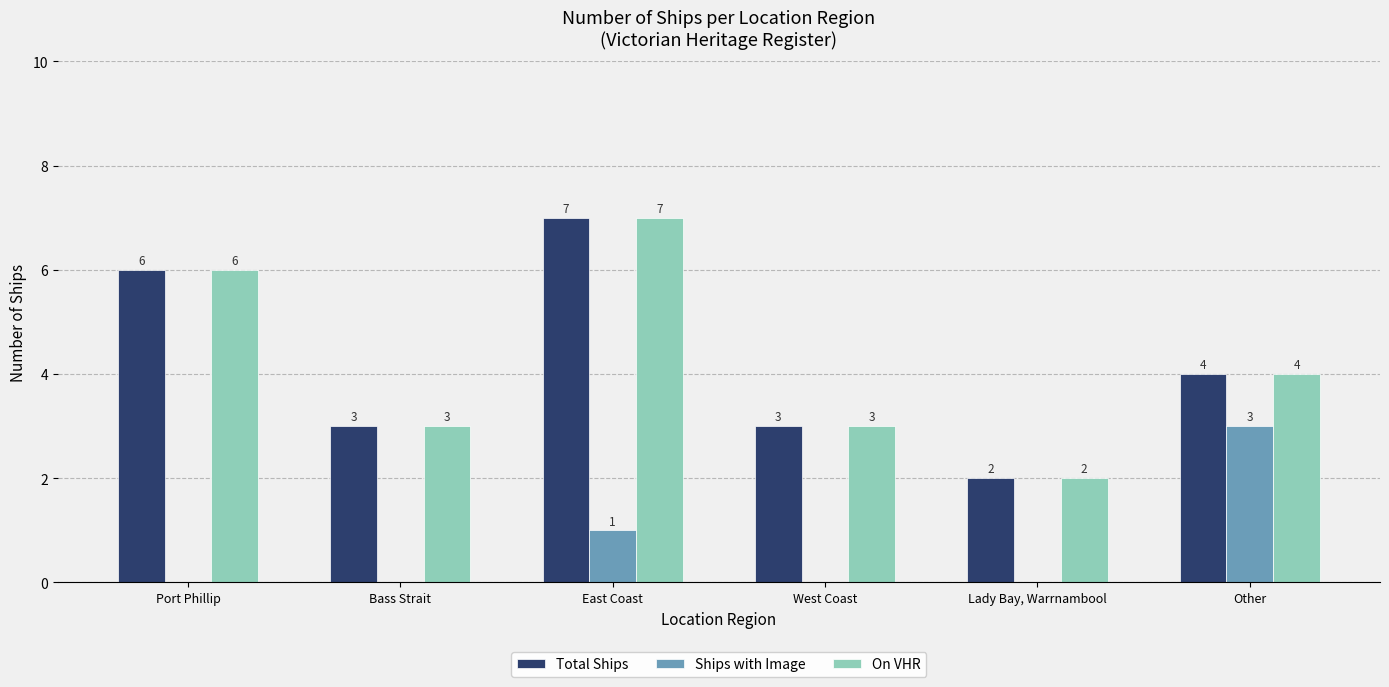

What is the sum of all Total Ships values?

25